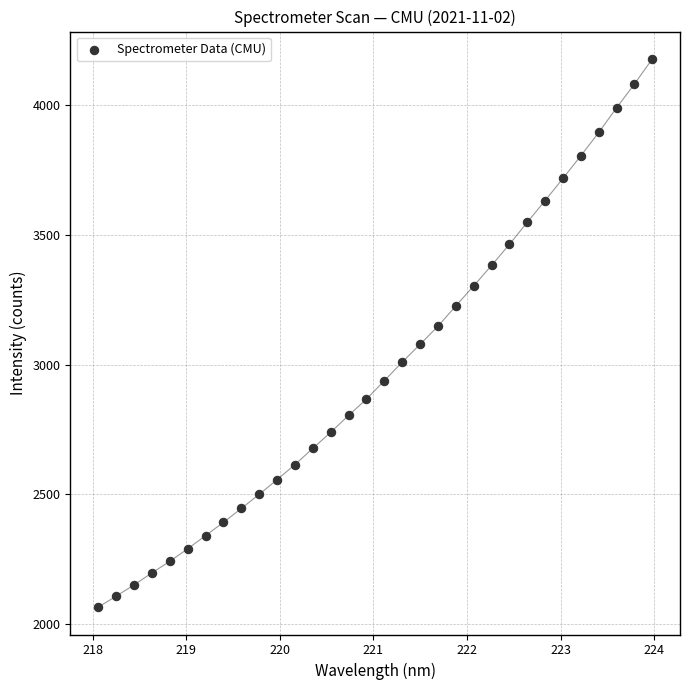

What is the range of X values (max minus min)?

5.9